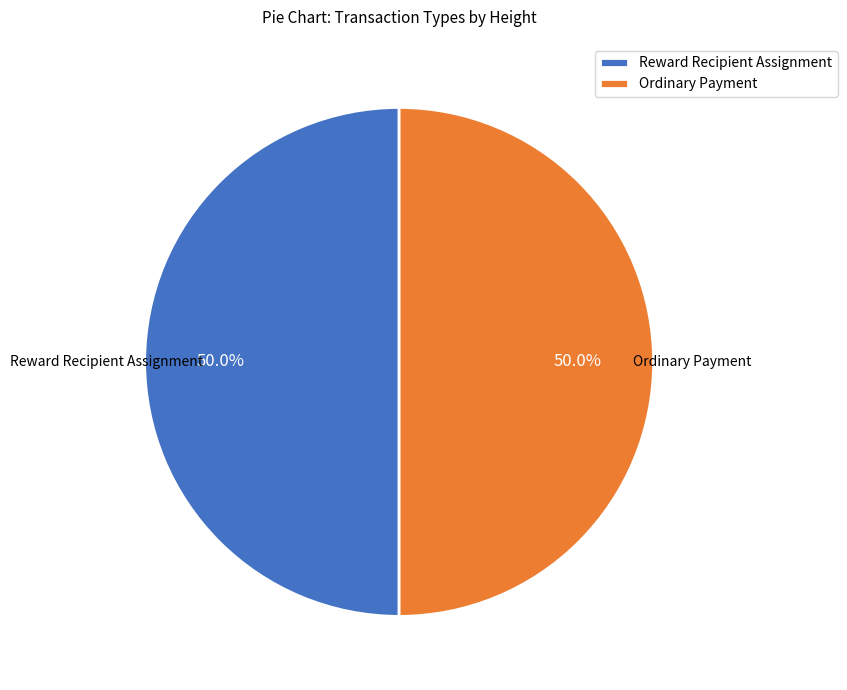

How many segments does this pie chart have?

2